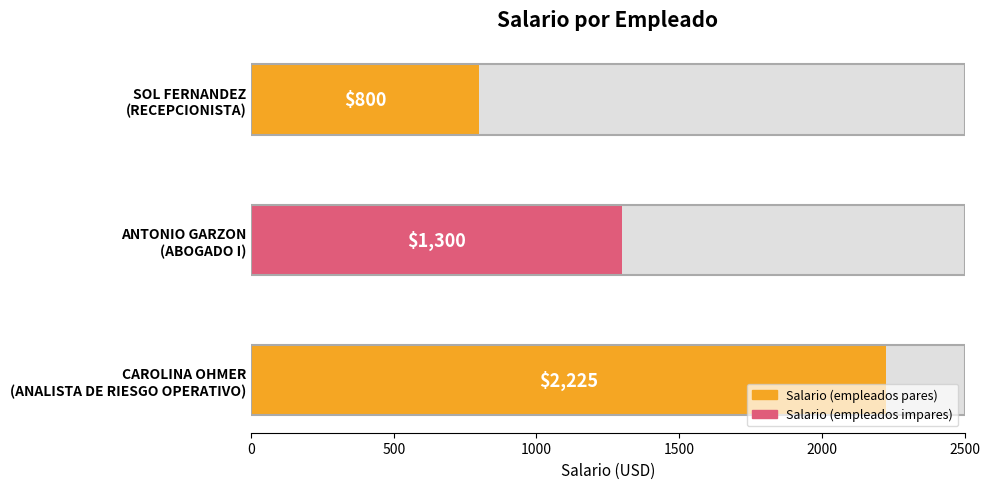

What is the maximum value shown in the chart?

2225